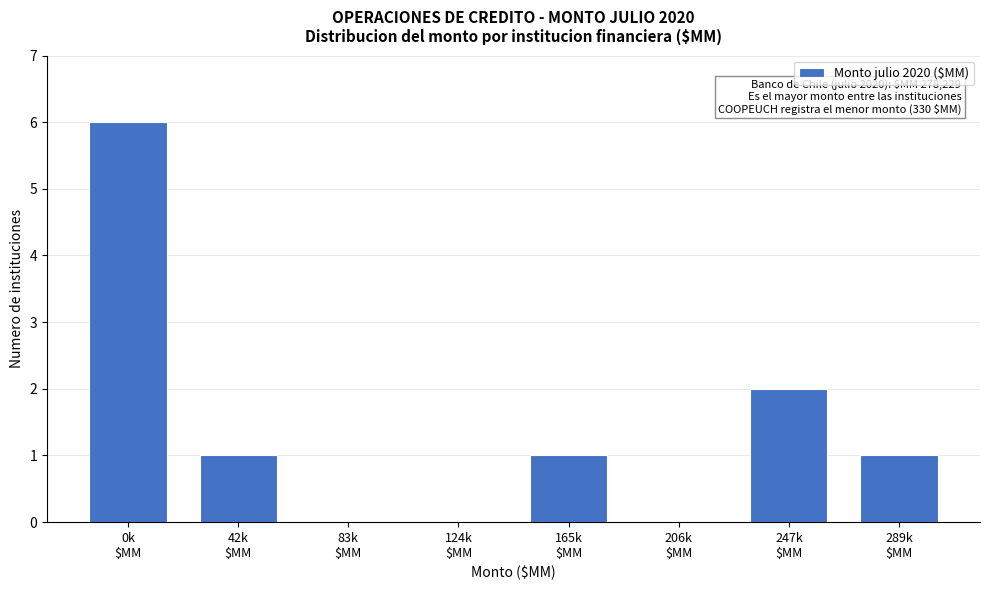

What is the maximum value shown in the chart?

6